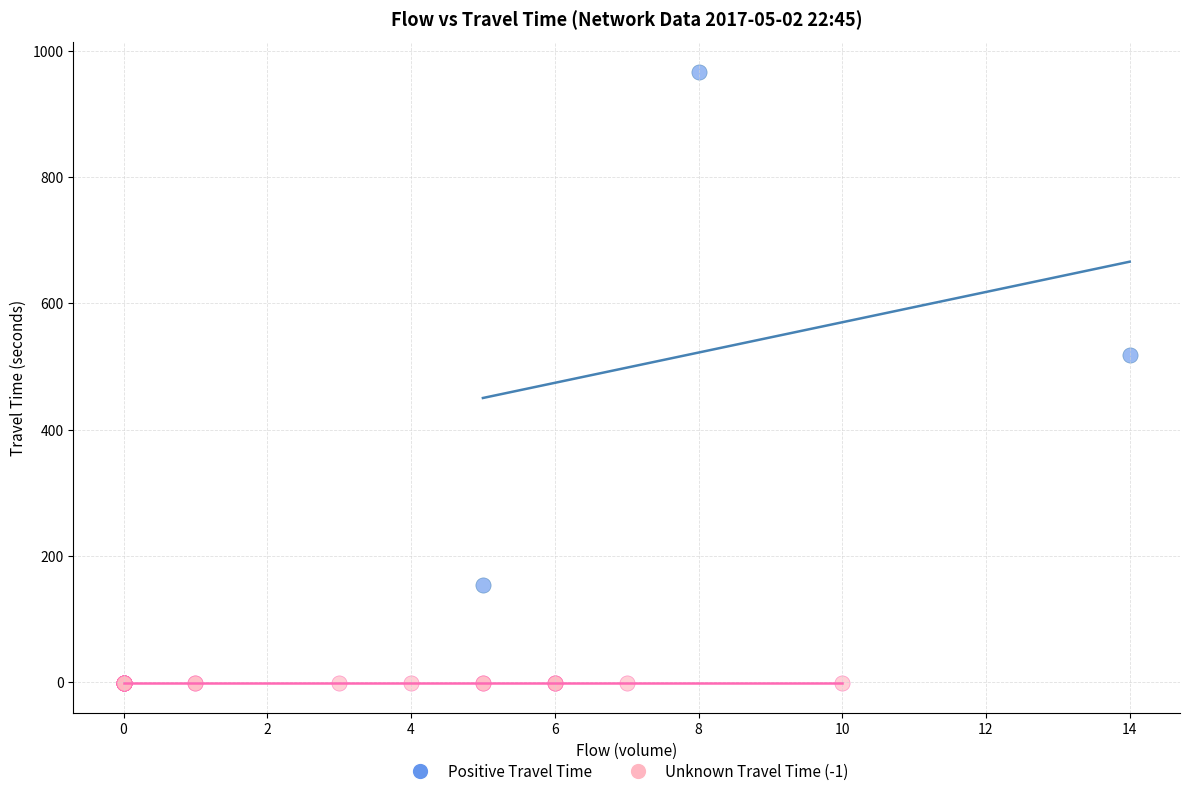

Which series reaches the maximum Y coordinate?

Positive Travel Time